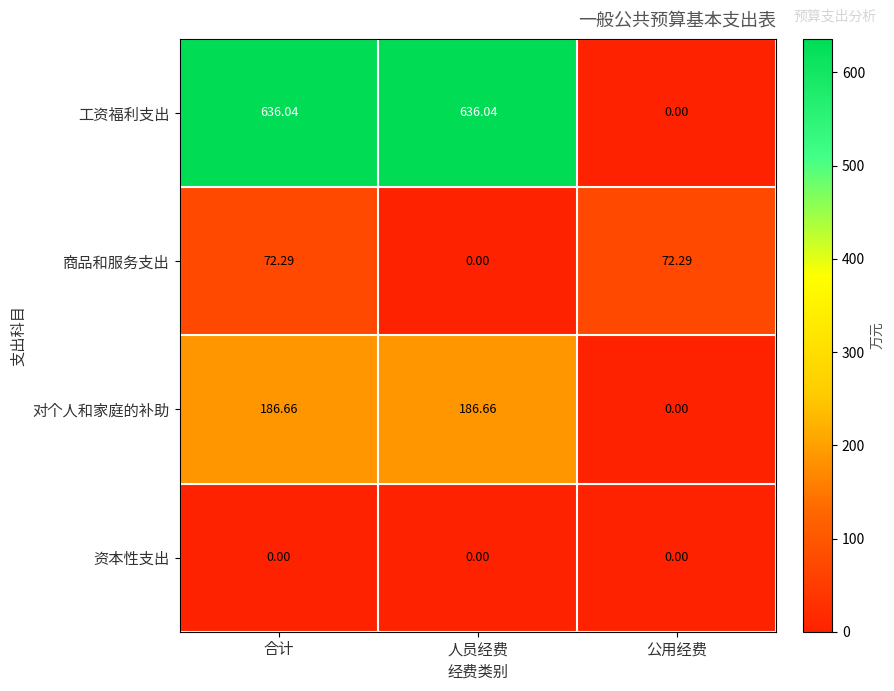

Which series has the largest total across all categories?

工资福利支出